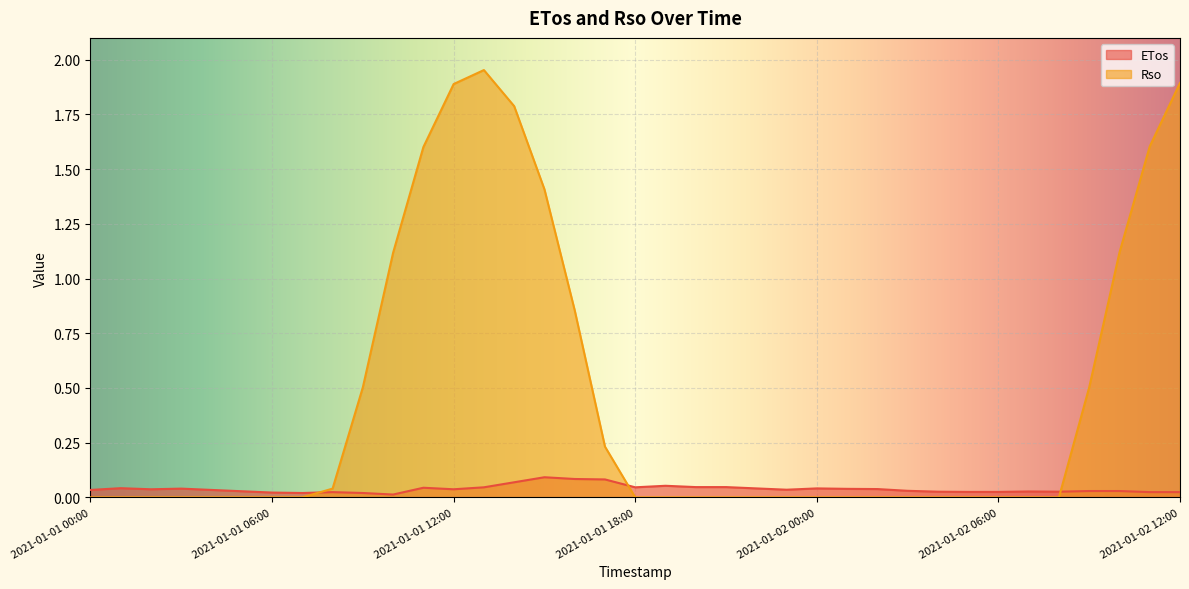

What is the difference between the maximum and second lowest values in the ETos series?

0.1